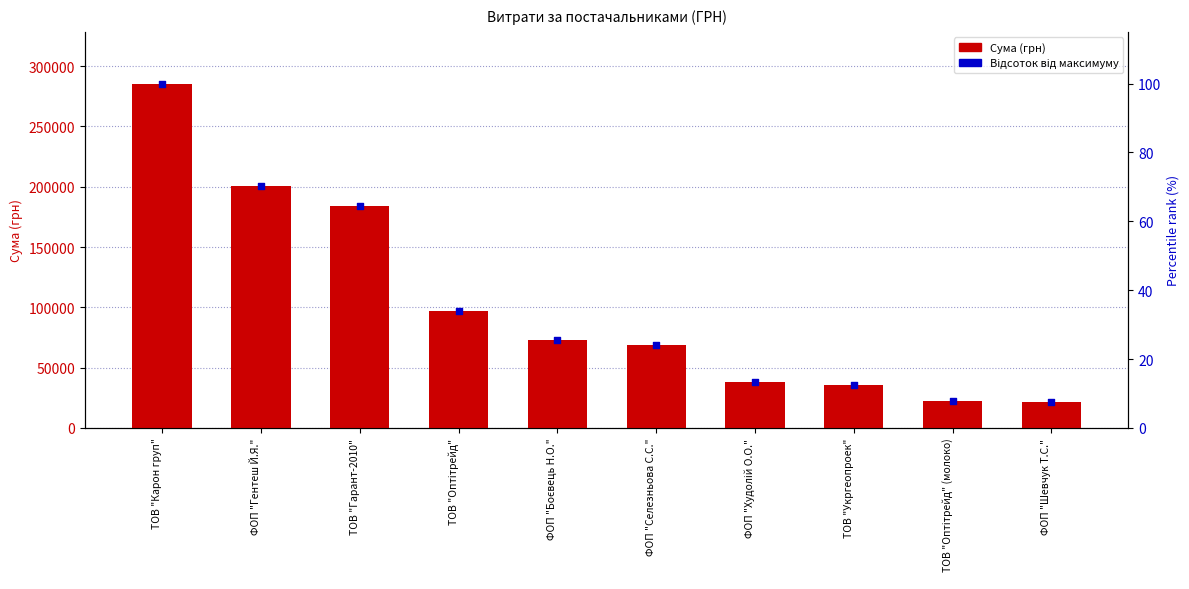

Which series reaches the minimum Y coordinate?

Відсоток від макс